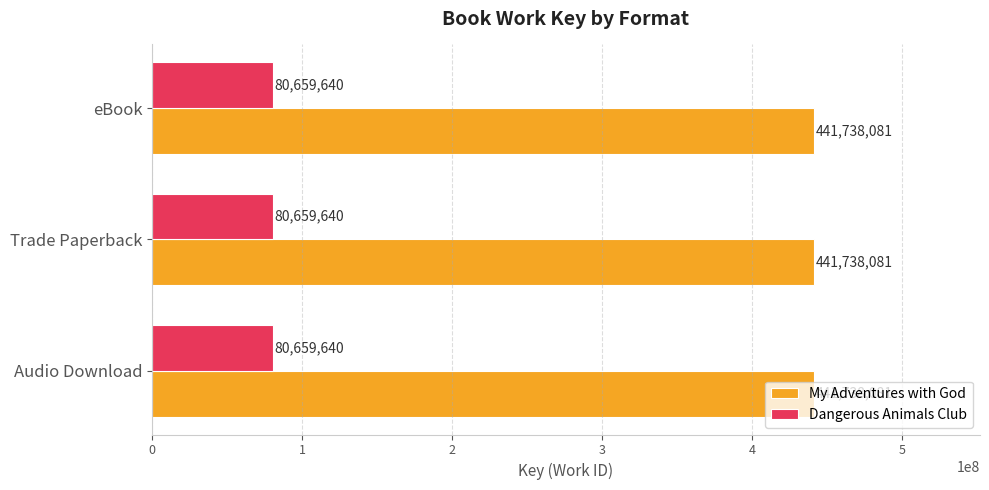

At how many categories does at least one series exceed 142998181?

3